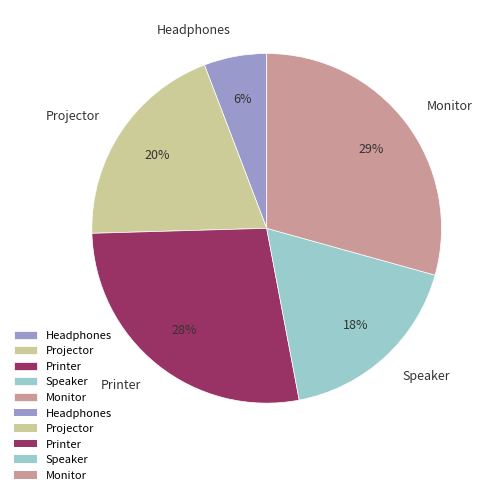

Combined, do Printer and Monitor account for over 50%?

Yes